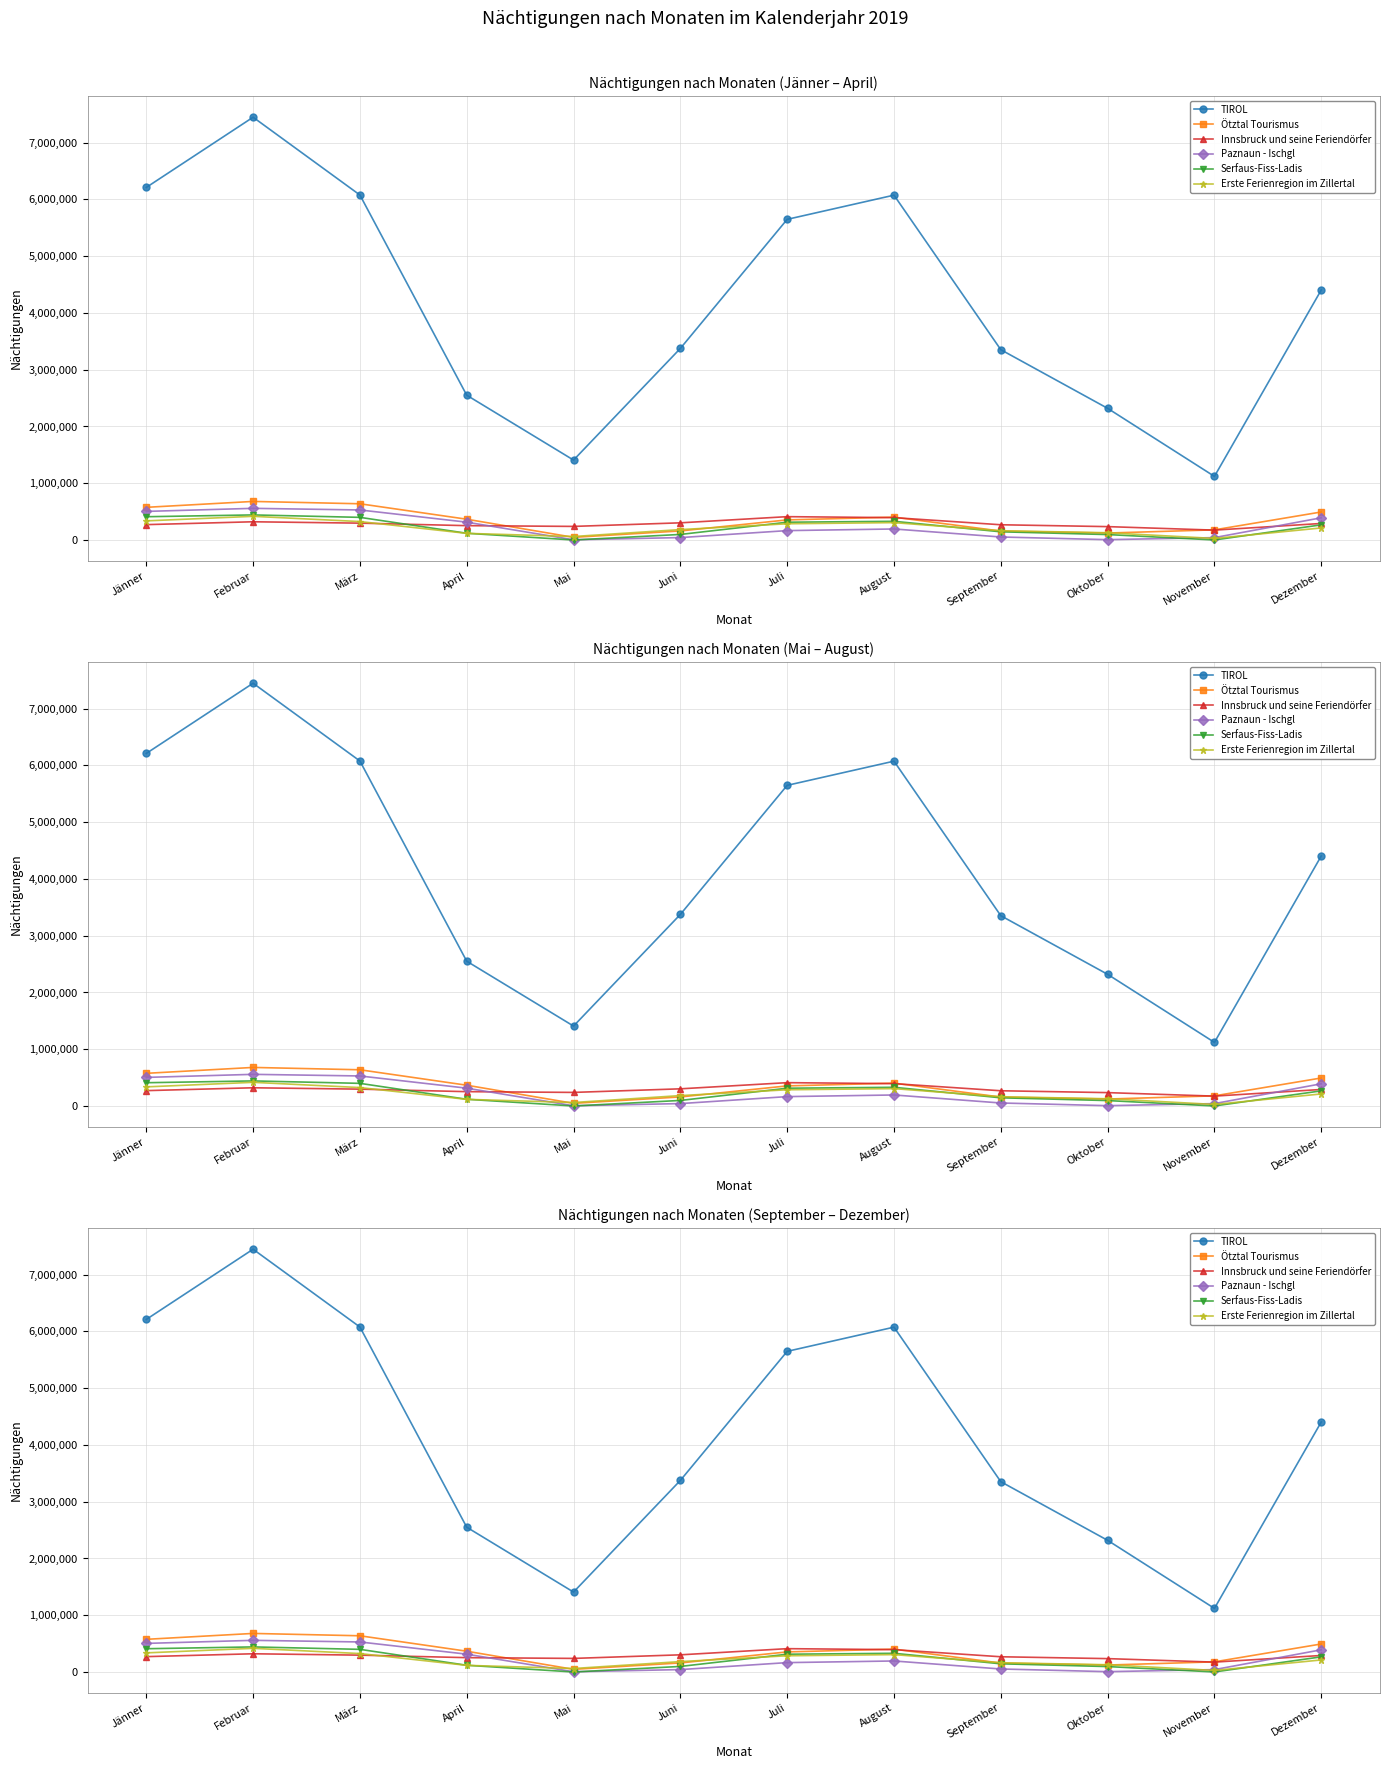

How many data points in Serfaus-Fiss-Ladis are above 267817?

5